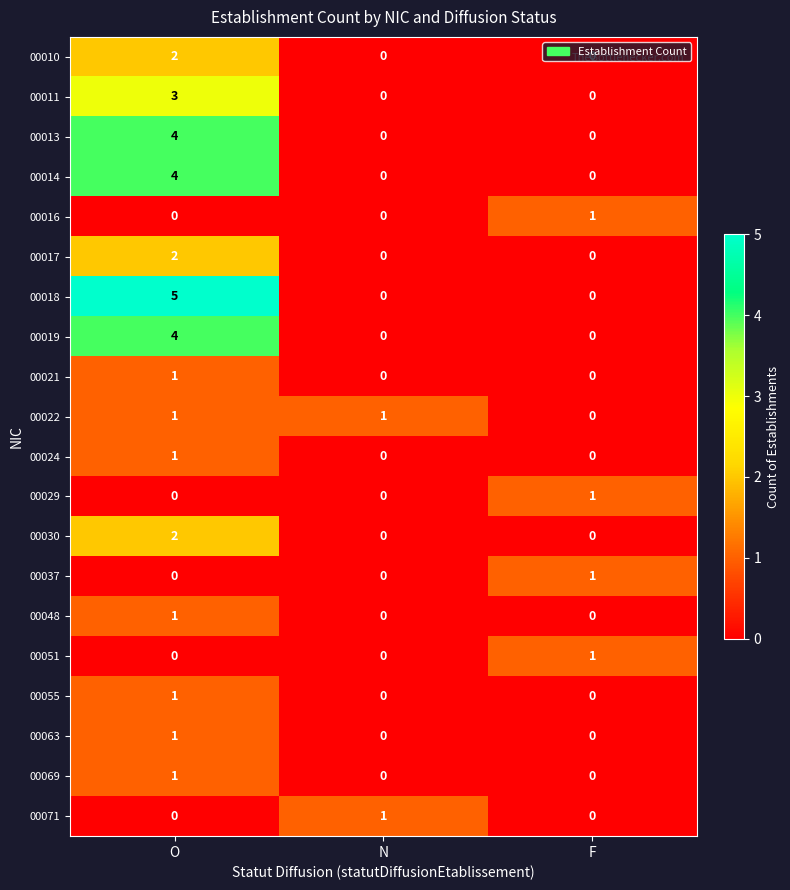

Which category has the highest value across all series?

O